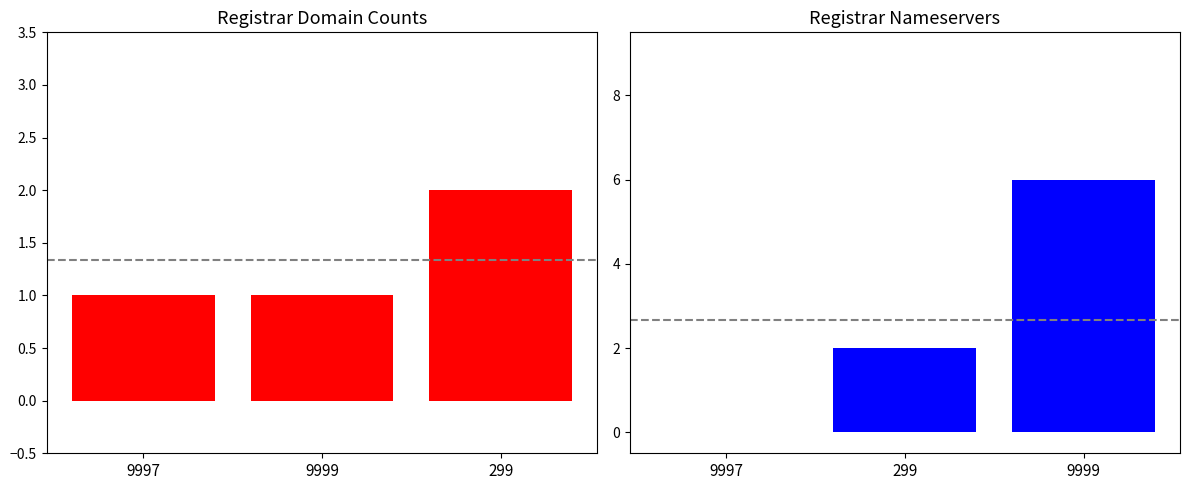

What is the difference between the maximum and minimum values in the total-domains series?

1